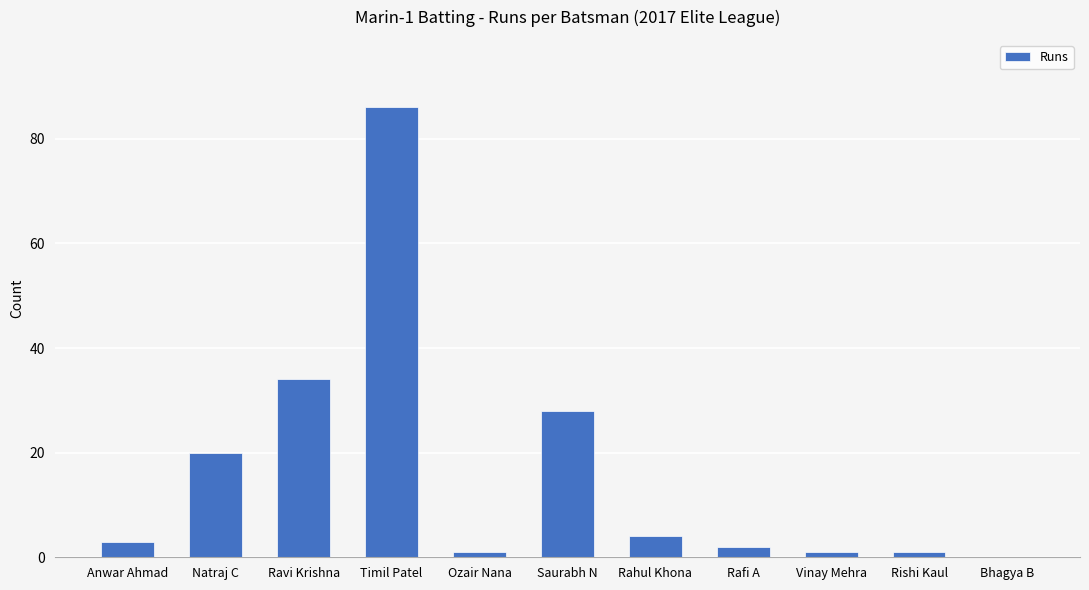

Reading left to right, what are all the values shown in this chart?

3	20	34	86	1	28	4	2	1	1	0